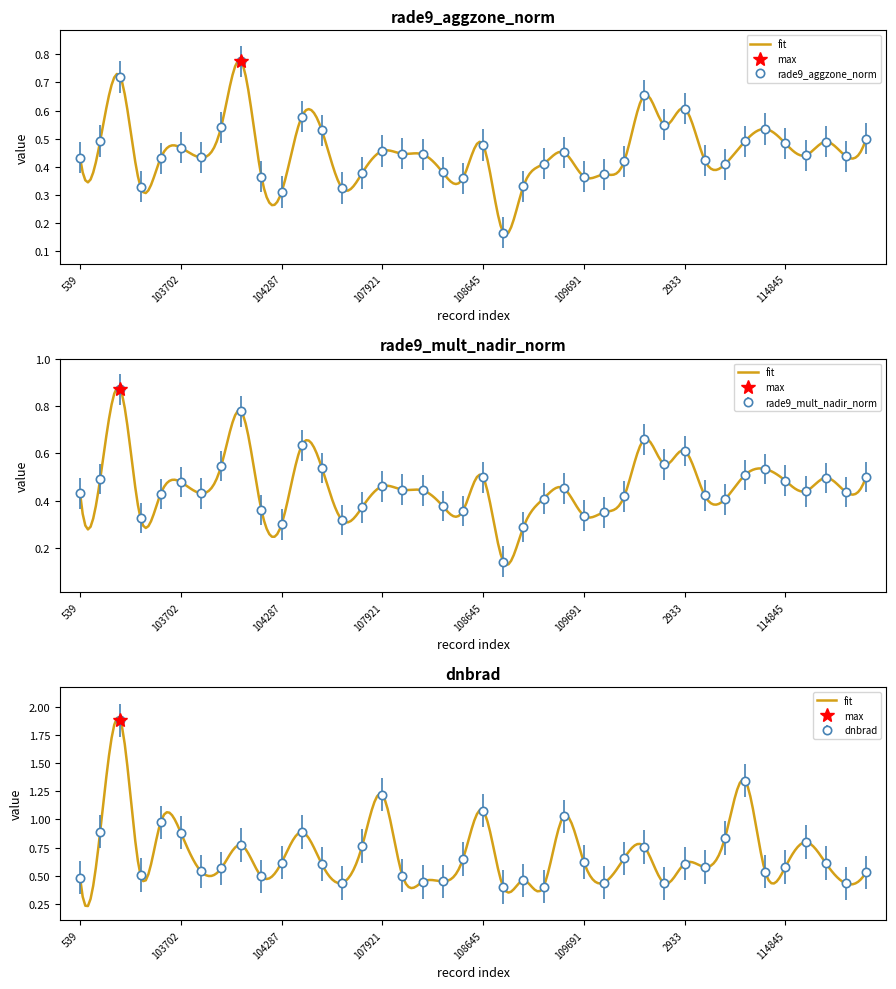

Reading right to left, what are all the values shown in this chart?

rade9_aggzone_norm: 115321=0.5	115209=0.4	115096=0.5	114958=0.4	114845=0.5	114731=0.5	114496=0.5	114382=0.4	114267=0.4	2933=0.6	110385=0.5	110213=0.7	2276=0.4	109866=0.4	109691=0.4	109679=0.5	109157=0.4	108816=0.3	108802=0.2	108645=0.5	108632=0.4	108455=0.4	108281=0.4	108103=0.4	107921=0.5	107744=0.4	107573=0.3	104530=0.5	104414=0.6	104287=0.3	104170=0.4	104054=0.8	103936=0.5	103818=0.4	103702=0.5	103694=0.4	103574=0.3	102980=0.7	102972=0.5	539=0.4
rade9_mult_nadir_norm: 115321=0.5	115209=0.4	115096=0.5	114958=0.4	114845=0.5	114731=0.5	114496=0.5	114382=0.4	114267=0.4	2933=0.6	110385=0.6	110213=0.7	2276=0.4	109866=0.4	109691=0.3	109679=0.5	109157=0.4	108816=0.3	108802=0.1	108645=0.5	108632=0.4	108455=0.4	108281=0.4	108103=0.4	107921=0.5	107744=0.4	107573=0.3	104530=0.5	104414=0.6	104287=0.3	104170=0.4	104054=0.8	103936=0.5	103818=0.4	103702=0.5	103694=0.4	103574=0.3	102980=0.9	102972=0.5	539=0.4
dnbrad: 115321=0.5	115209=0.4	115096=0.6	114958=0.8	114845=0.6	114731=0.5	114496=1.3	114382=0.8	114267=0.6	2933=0.6	110385=0.4	110213=0.8	2276=0.7	109866=0.4	109691=0.6	109679=1.0	109157=0.4	108816=0.5	108802=0.4	108645=1.1	108632=0.6	108455=0.4	108281=0.4	108103=0.5	107921=1.2	107744=0.8	107573=0.4	104530=0.6	104414=0.9	104287=0.6	104170=0.5	104054=0.8	103936=0.6	103818=0.5	103702=0.9	103694=1.0	103574=0.5	102980=1.9	102972=0.9	539=0.5